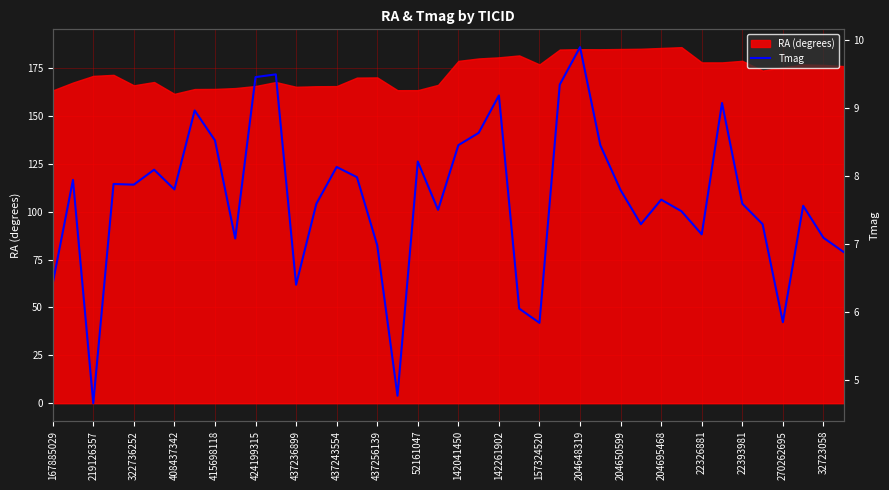

What is the change in value from 21 to 33?

+0.4